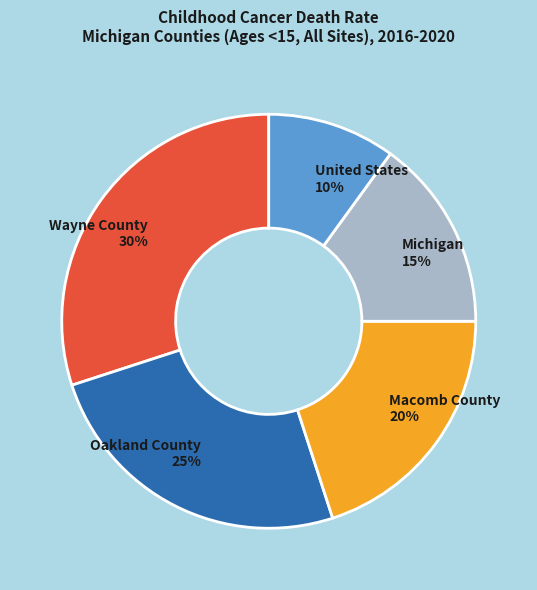

Which has a higher value, Michigan or Macomb County?

Macomb County